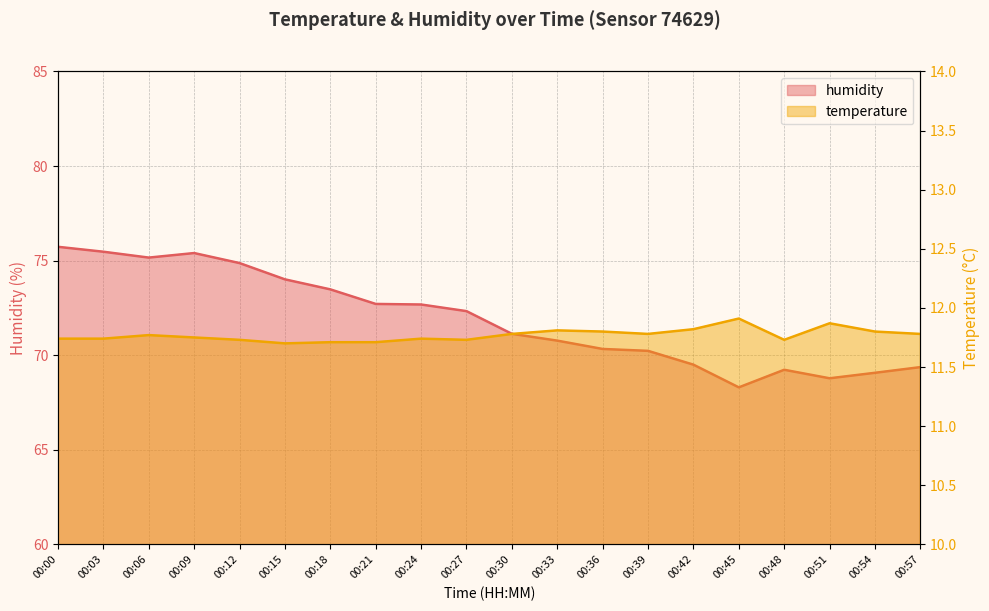

Where is the first local maximum for humidity?

00:09